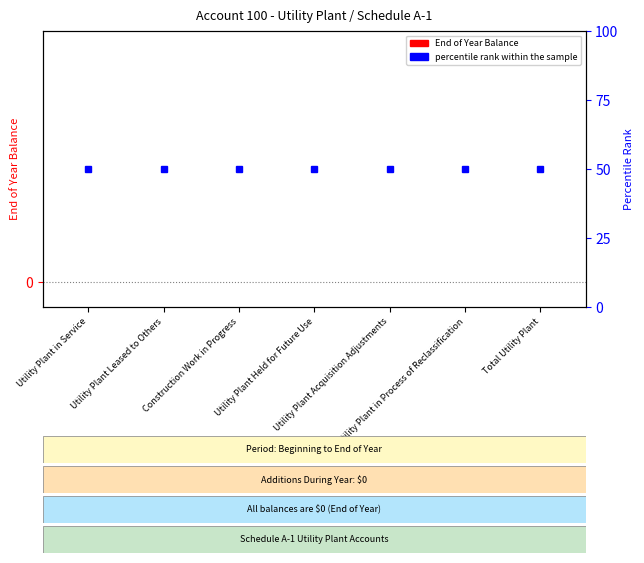

What is the spread (max minus min) of values at Utility Plant in Process of Reclassification?

50